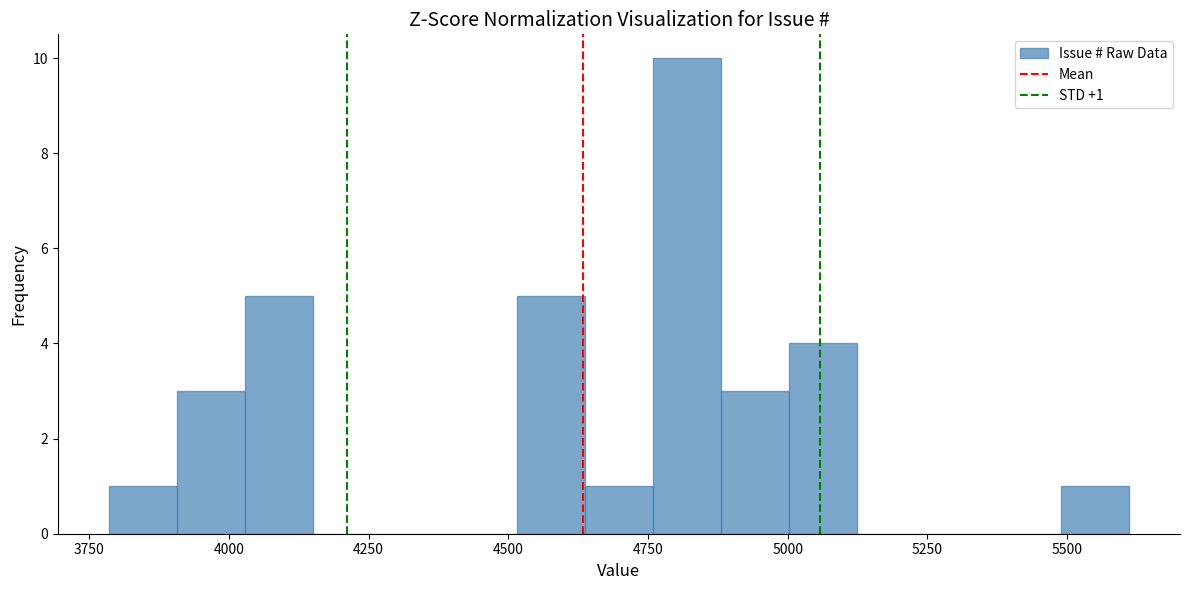

Read against the x-axis, roughly where is the centre of the tallest bar?

4800